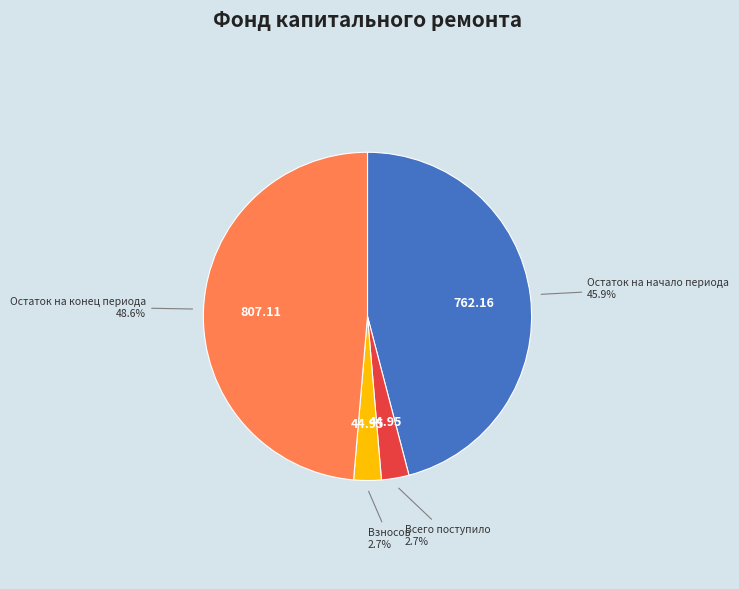

True or false: Остаток на начало периода accounts for 46% of the total.

True